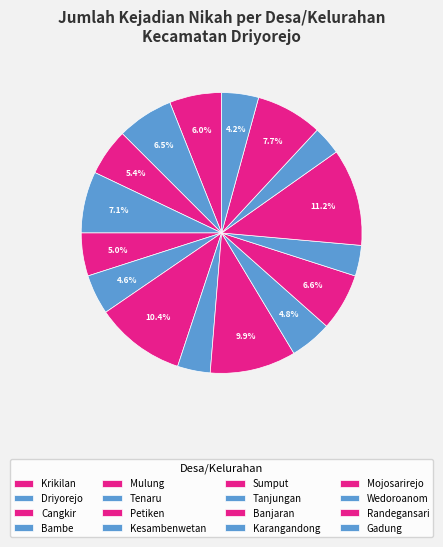

Is there a majority slice in this chart?

No